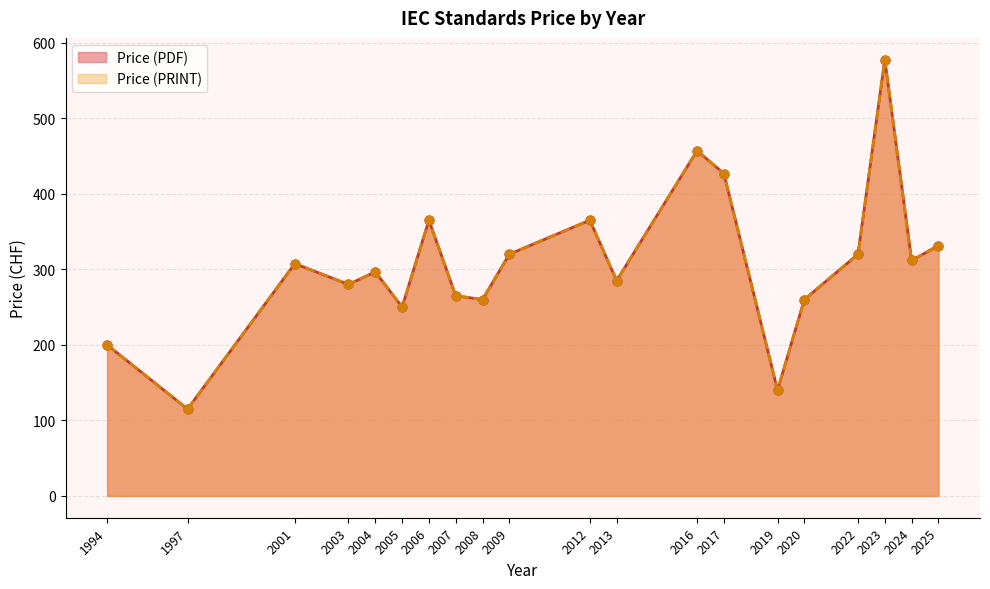

Which series has the largest Y range (max minus min)?

Price (PDF)